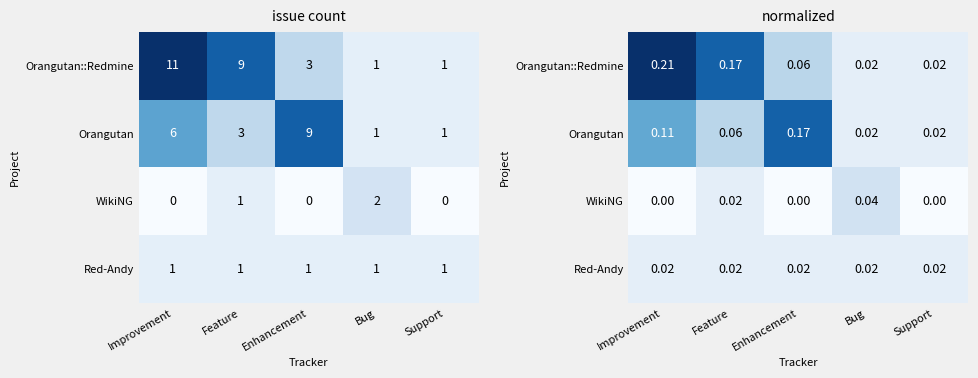

The value of Orangutan at Improvement is 0.1. True or false?

True